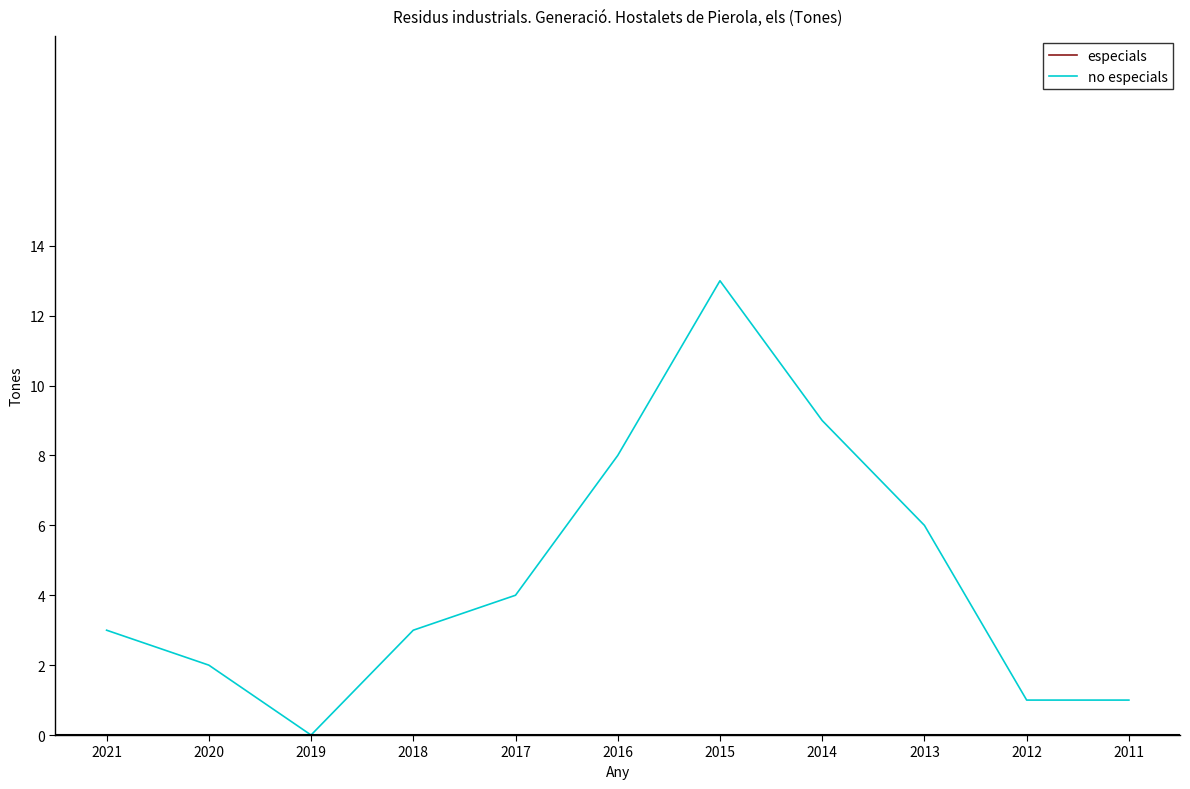

How many lines are shown in the chart?

2